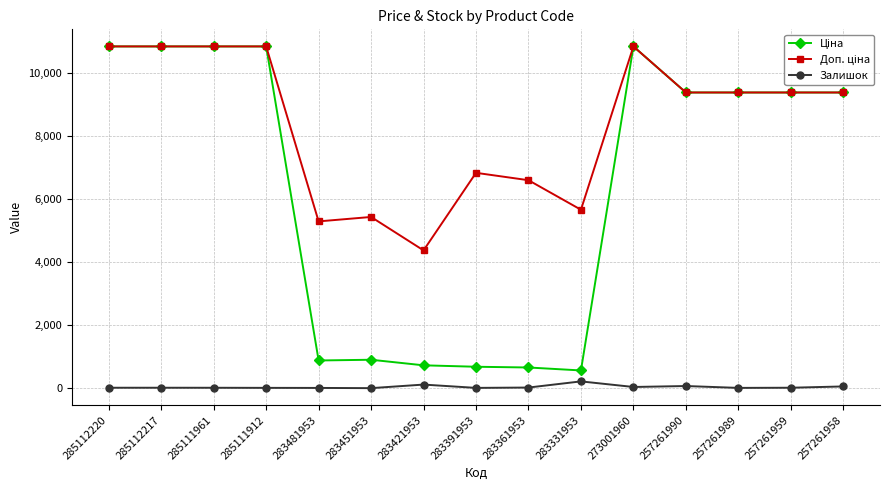

What is the maximum value shown in the chart?

10840.1